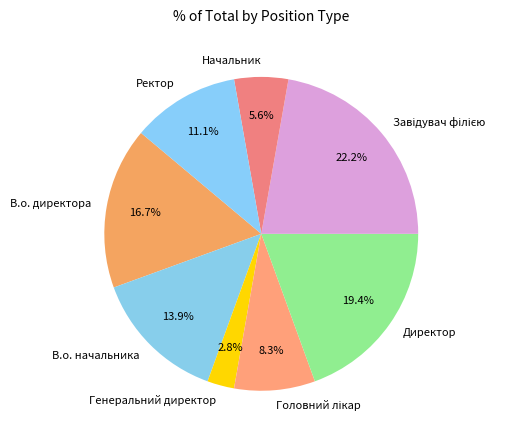

Do Ректор and В.о. начальника together represent more than half of the pie?

No